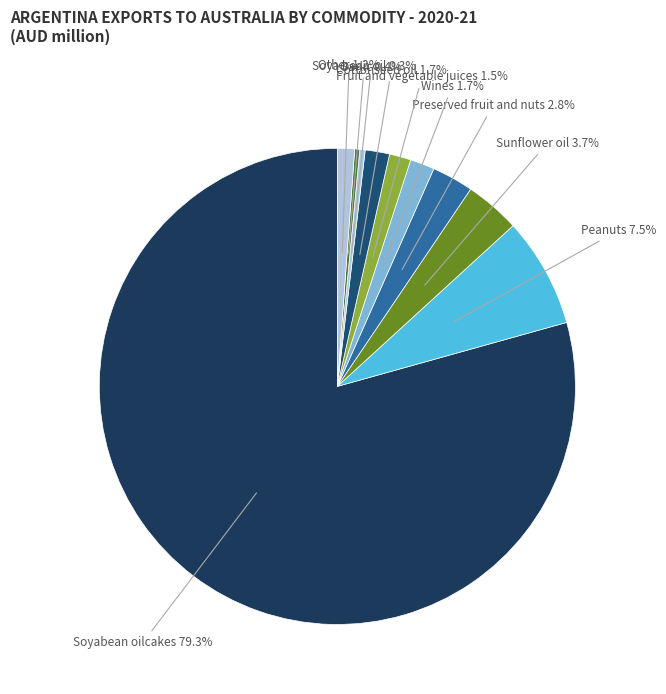

How many segments does this pie chart have?

10